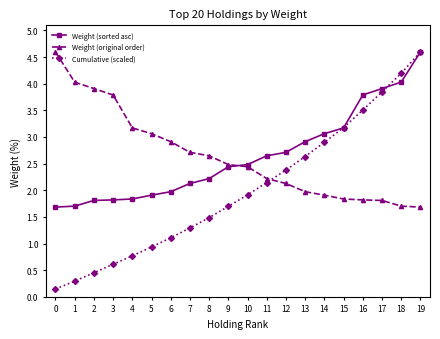

What is the difference between the highest and lowest values at 17?

2.1